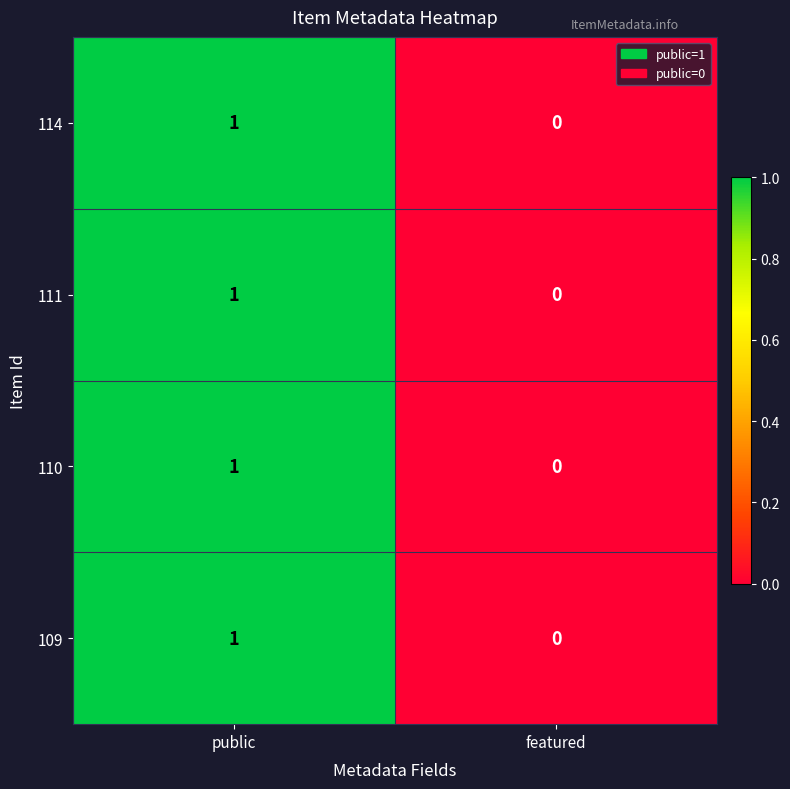

How many distinct data groups are displayed?

4